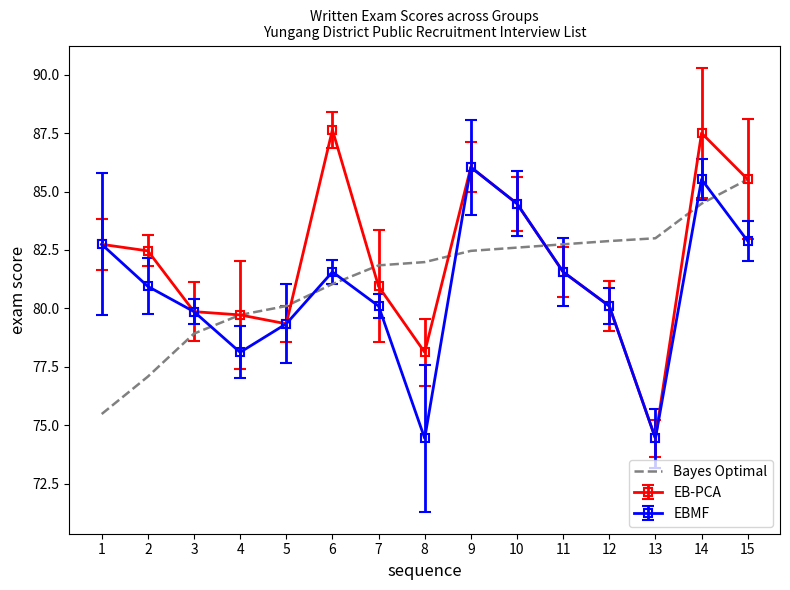

Is it true that EBMF equals 135.2 at 3?

False